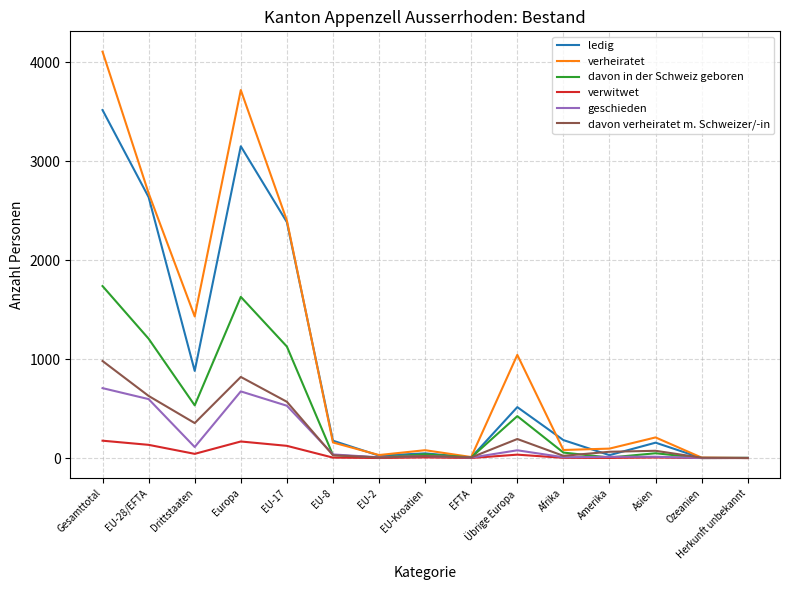

Is this an area chart (filled region under the line)?

No